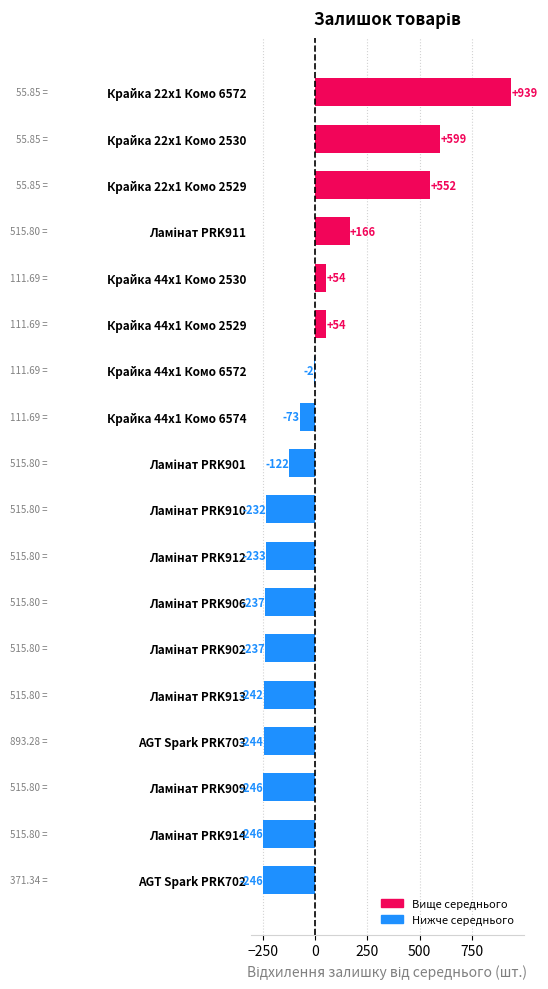

Which has a higher value, Крайка 44x1 Комо 6572 or Крайка 44x1 Комо 6574?

Крайка 44x1 Комо 6572